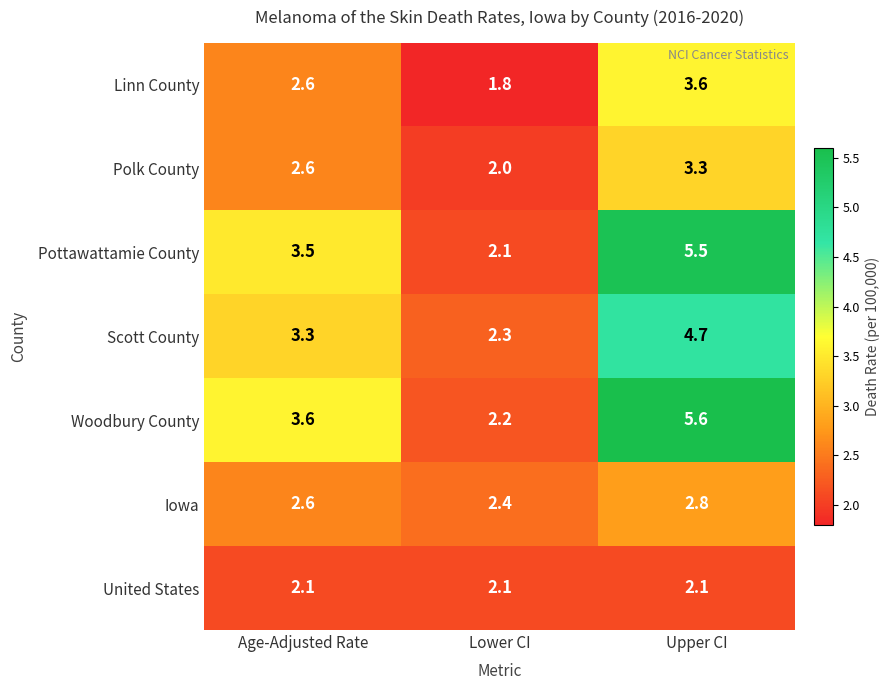

The United States series shows 3.8 at Lower CI. True or false?

False